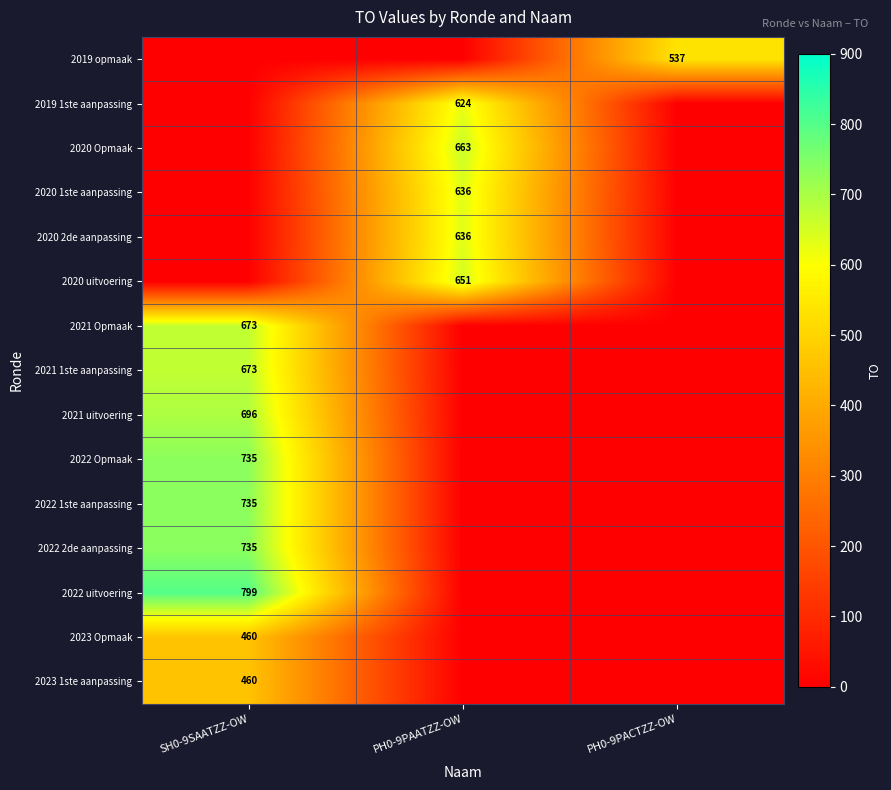

The value of 2021 Opmaak at SH0-9SAATZZ-OW is 673. True or false?

True